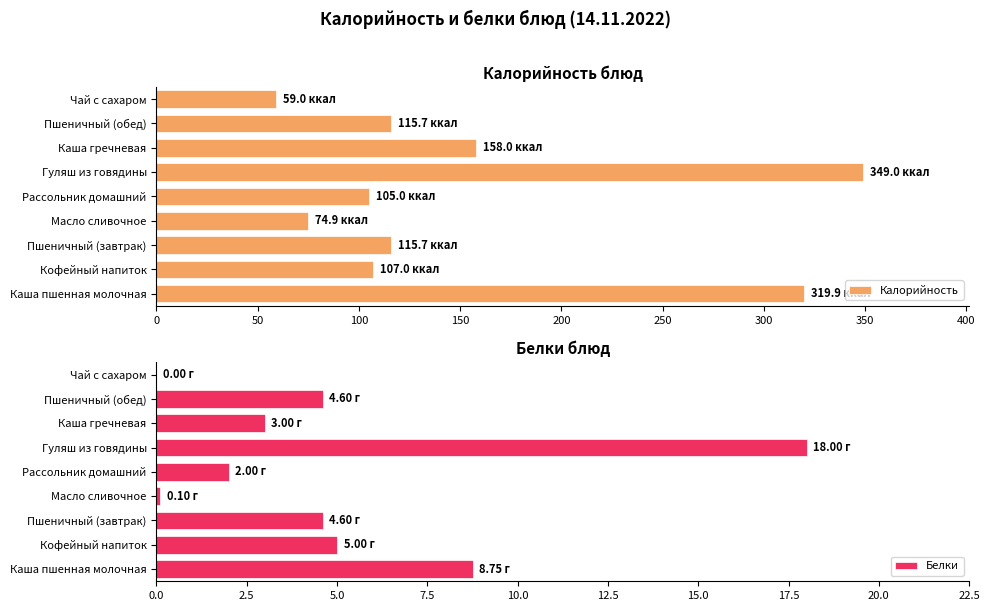

What is the lowest value of the Калорийность series?

59.0